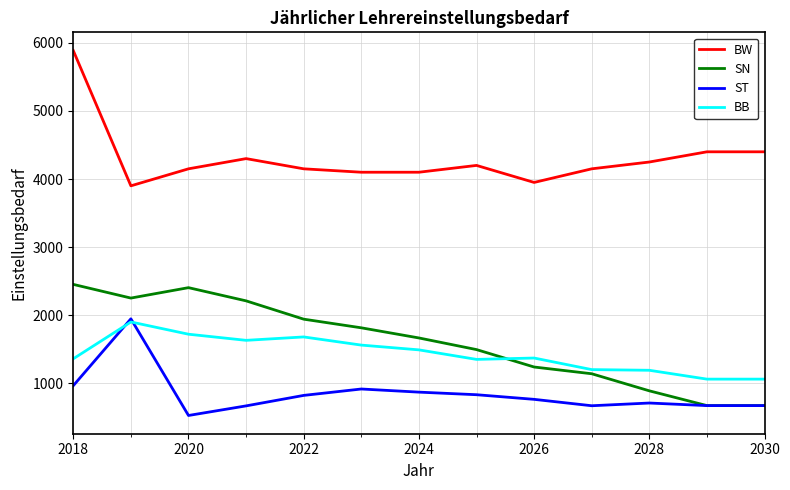

True or false: BB and BW cross at least once.

False